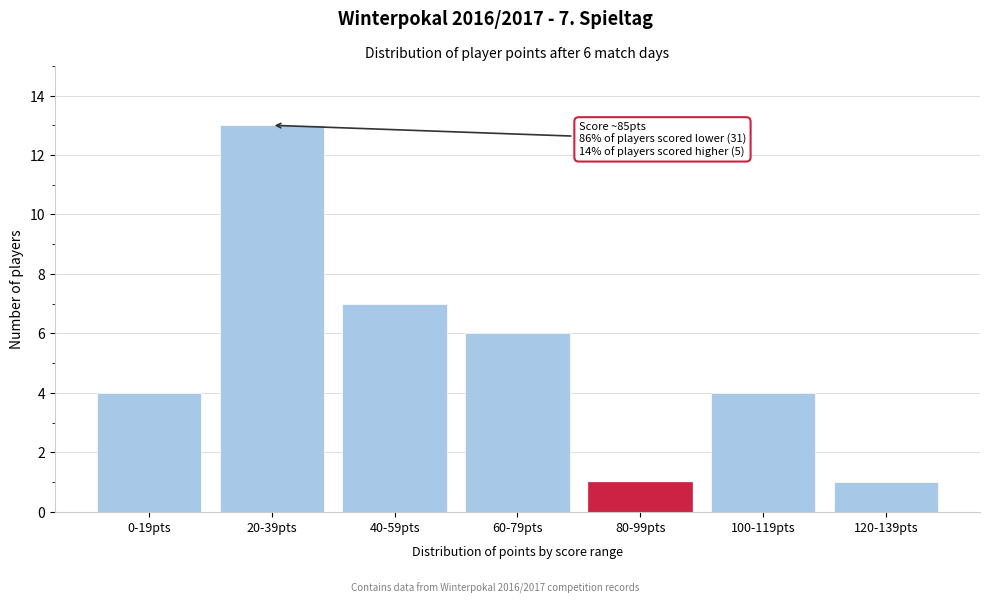

Reading left to right, what are all the values shown in this chart?

4	13	7	6	1	4	1